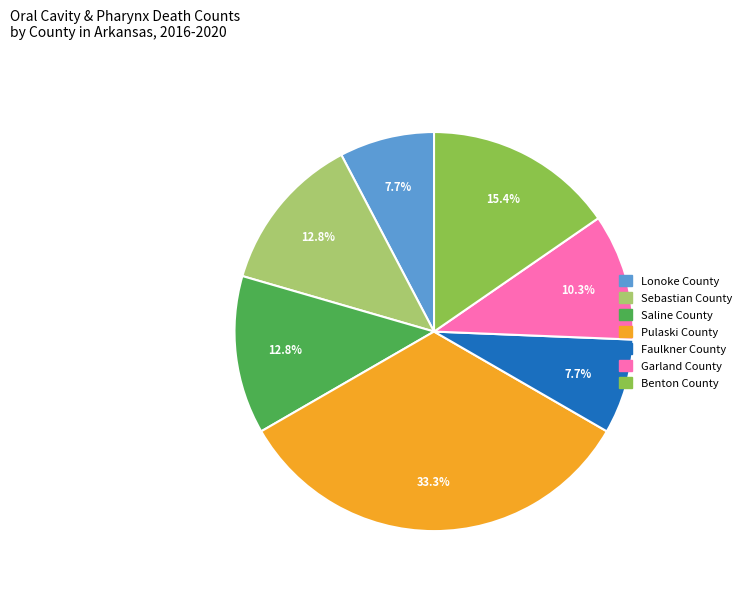

What percentage is NOT represented by Lonoke County?

92.3%